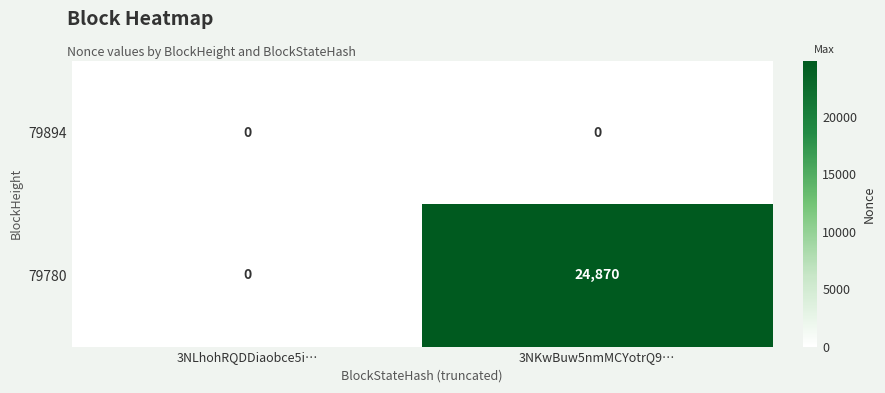

Which series has the widest spread of values?

79780